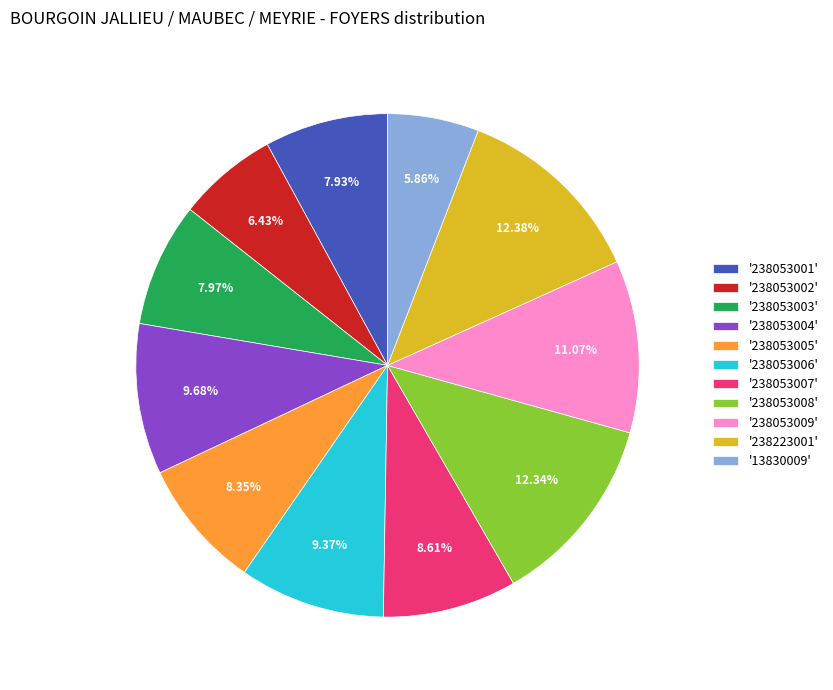

Which has a higher value, '238053006' or '238053007'?

'238053006'